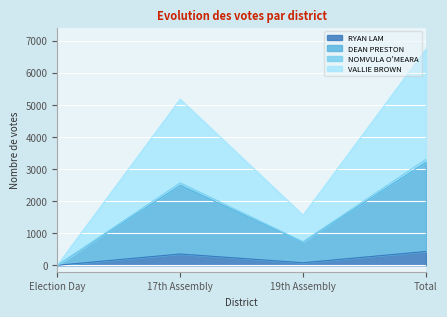

List the labels in order of DEAN PRESTON value, smallest first.

Election Day, 19th Assembly, 17th Assembly, Total